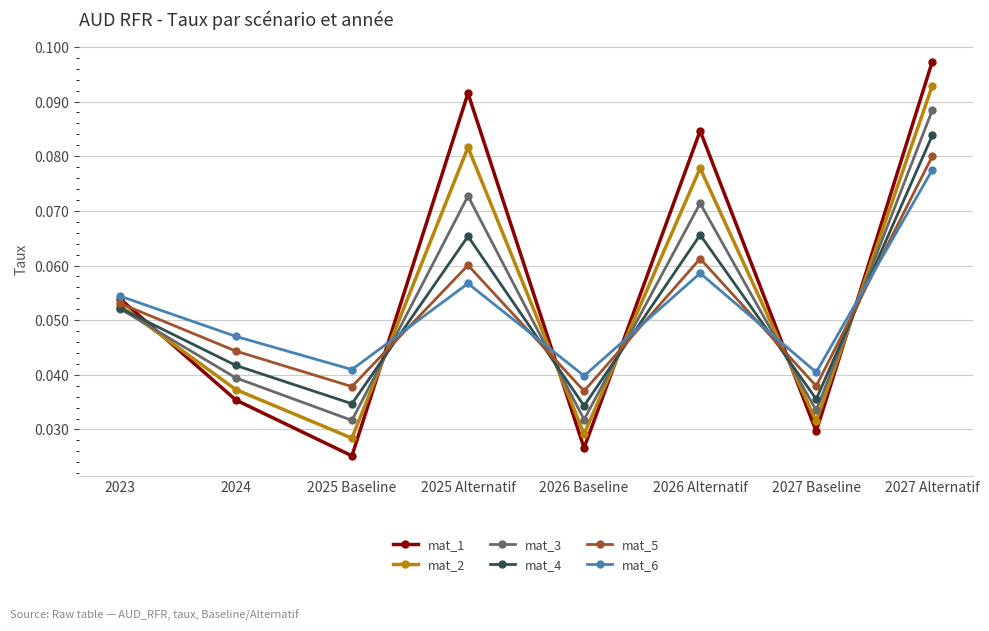

How many interior local valleys does the mat_3 series have?

3